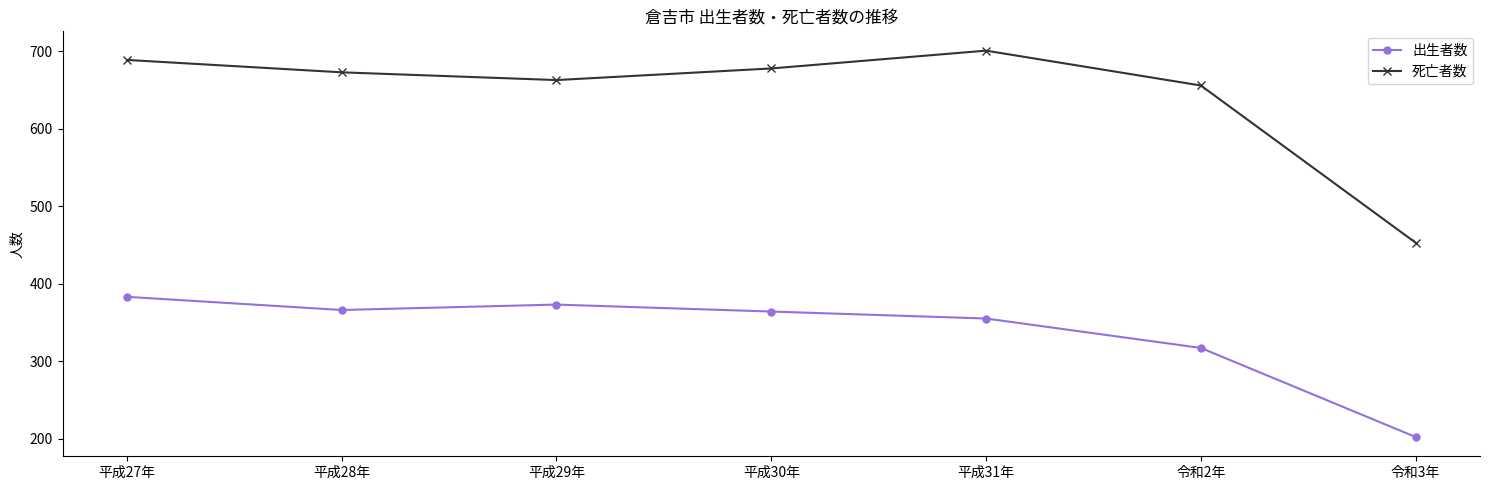

What is the maximum value shown in the chart?

701